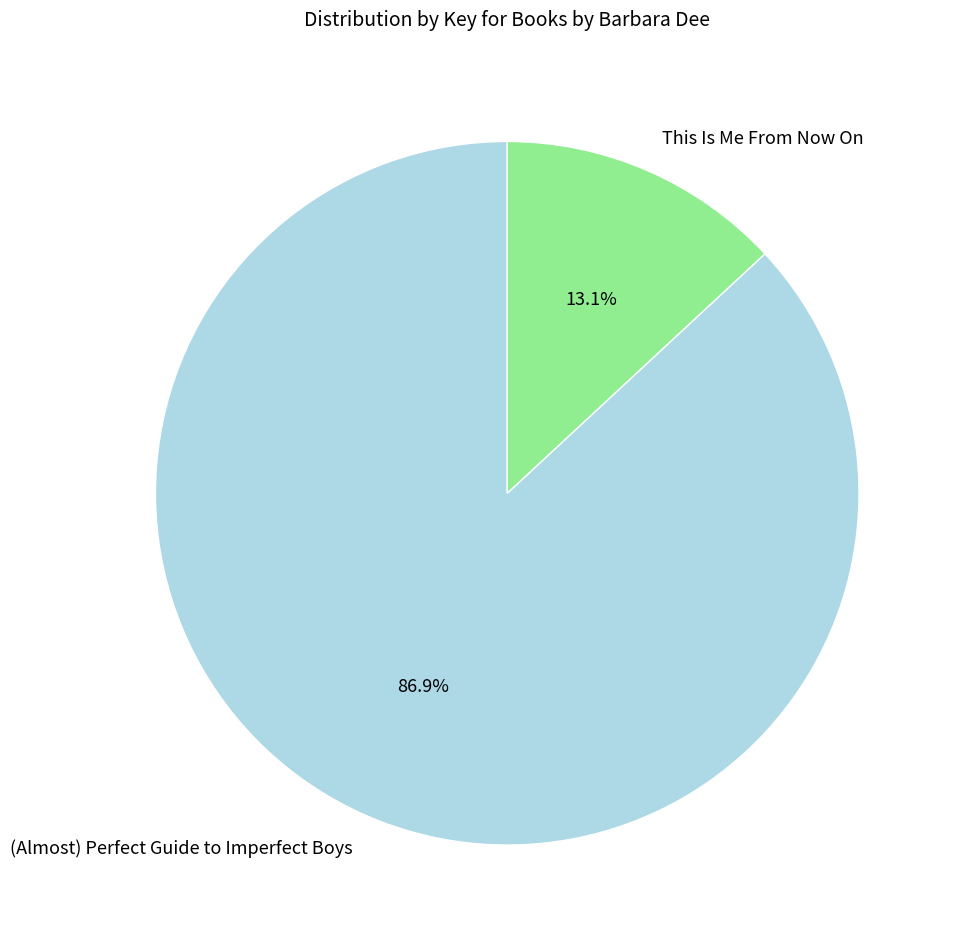

To the nearest percent, what is the average slice percentage?

50%